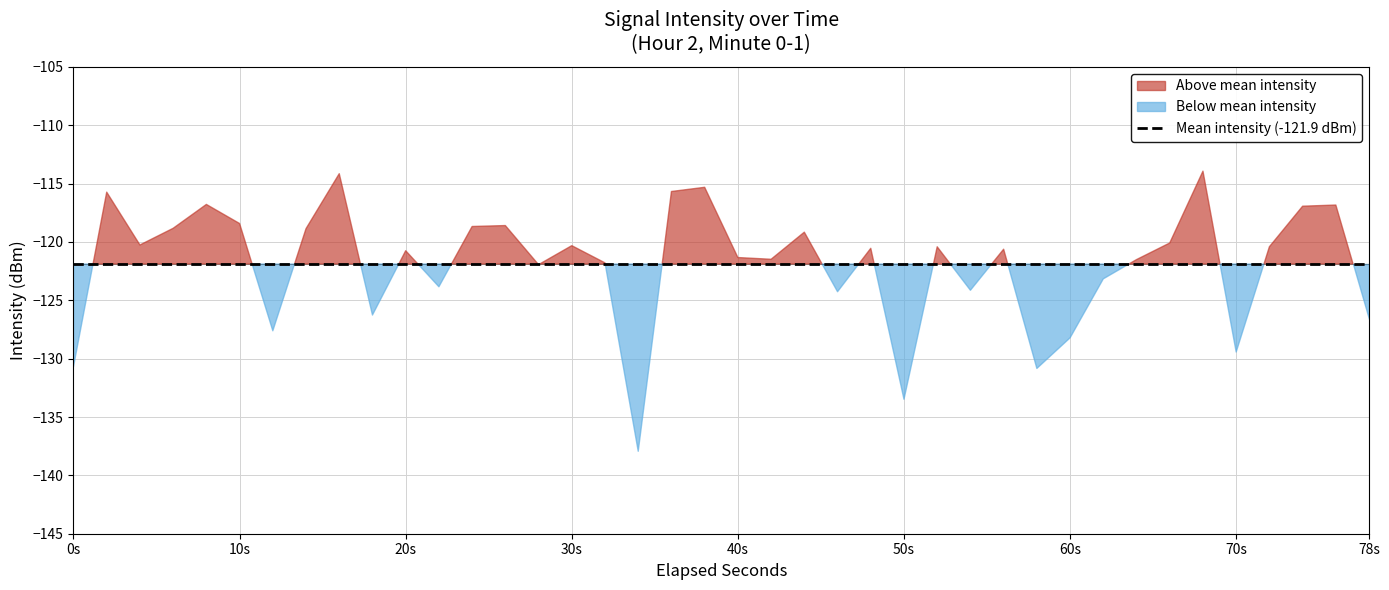

What is the difference between the values at 7 and 24?

1.7